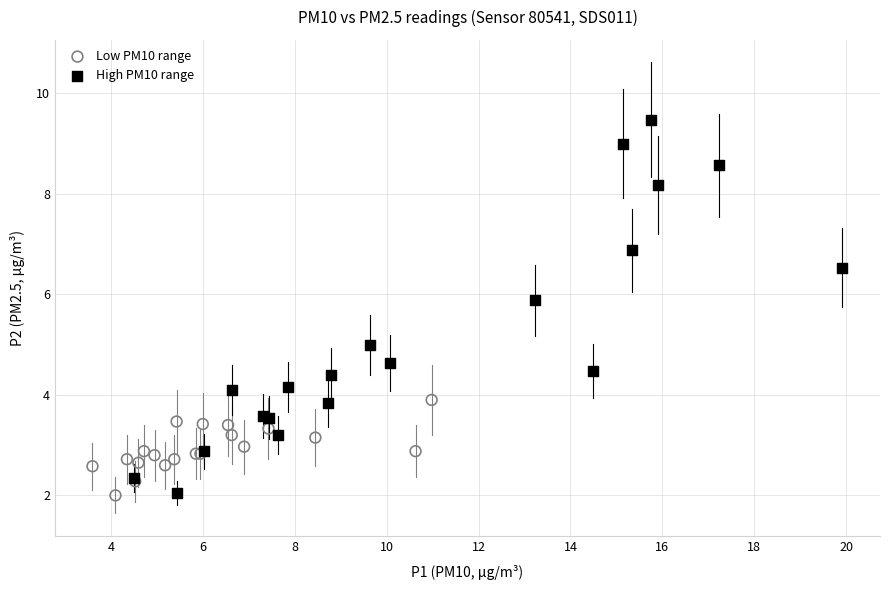

Which series has the widest spread of Y values?

High PM10 range